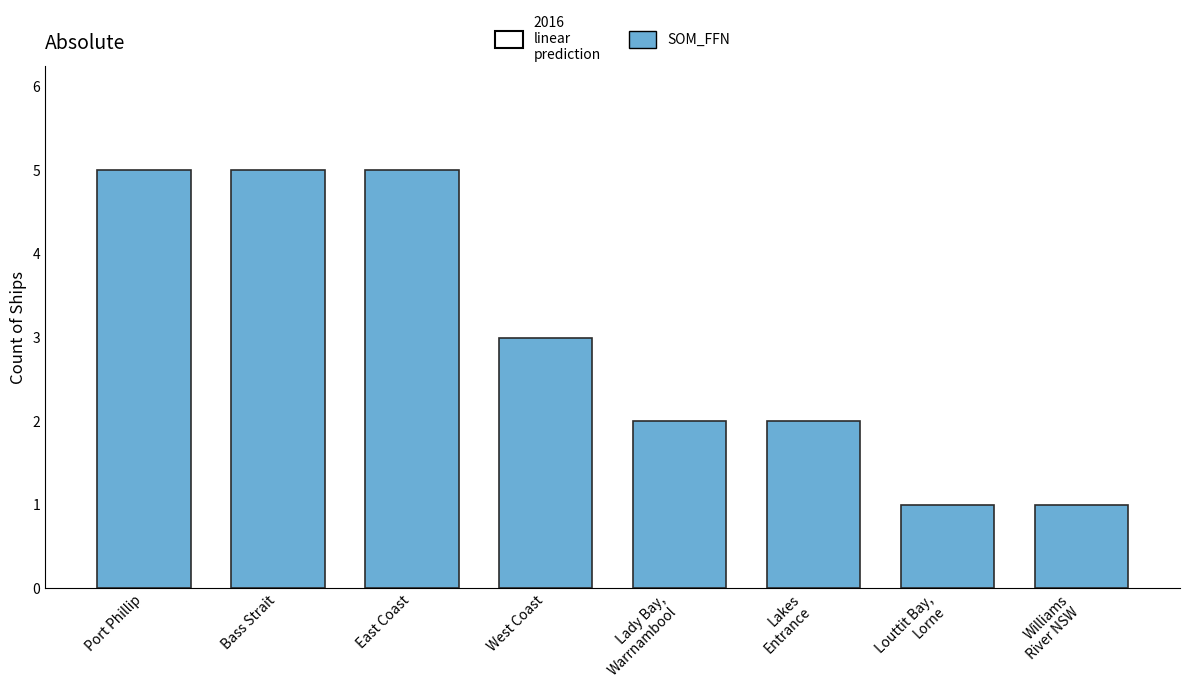

What is the greatest value displayed?

5